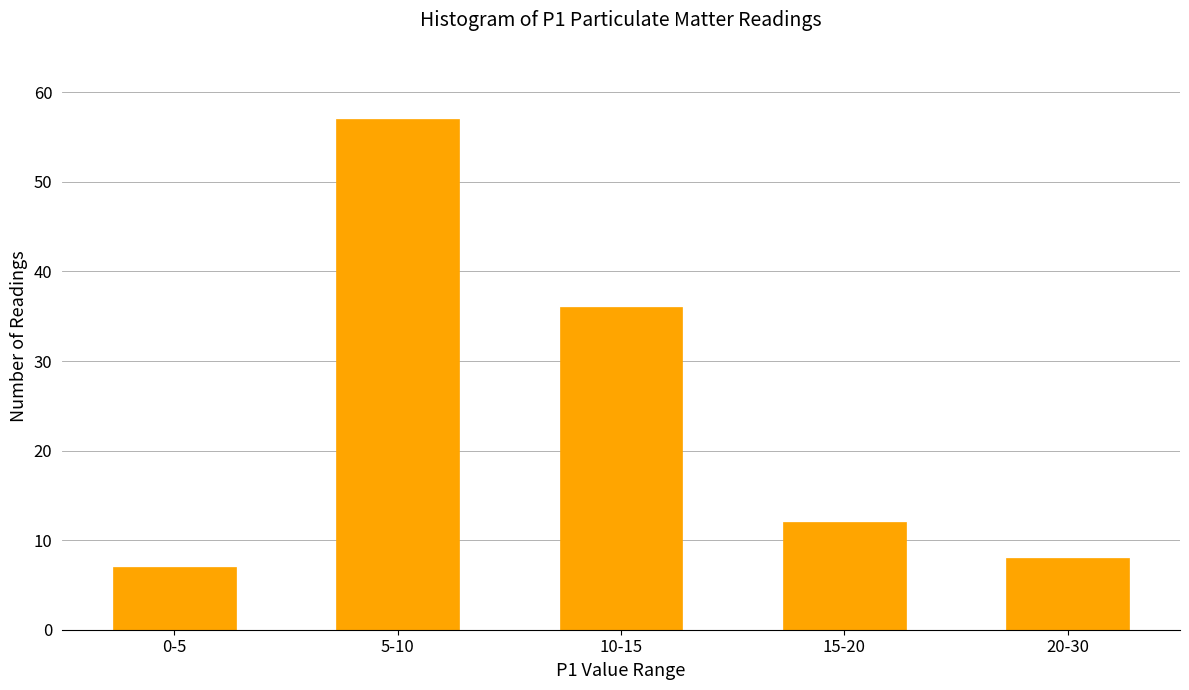

Reading left to right, extract all data points from this chart.

7	57	36	12	8